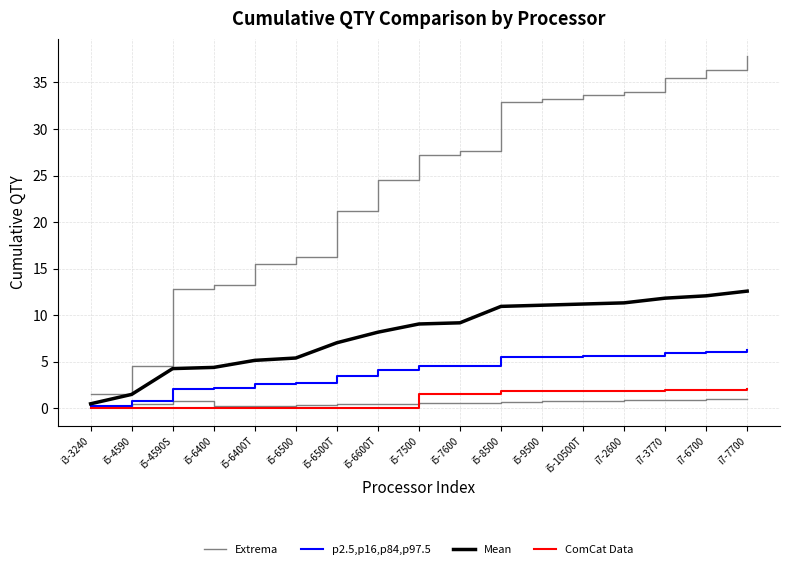

True or false: p2.5,p16,p84,p97.5 has more than 2 interior local peaks.

False